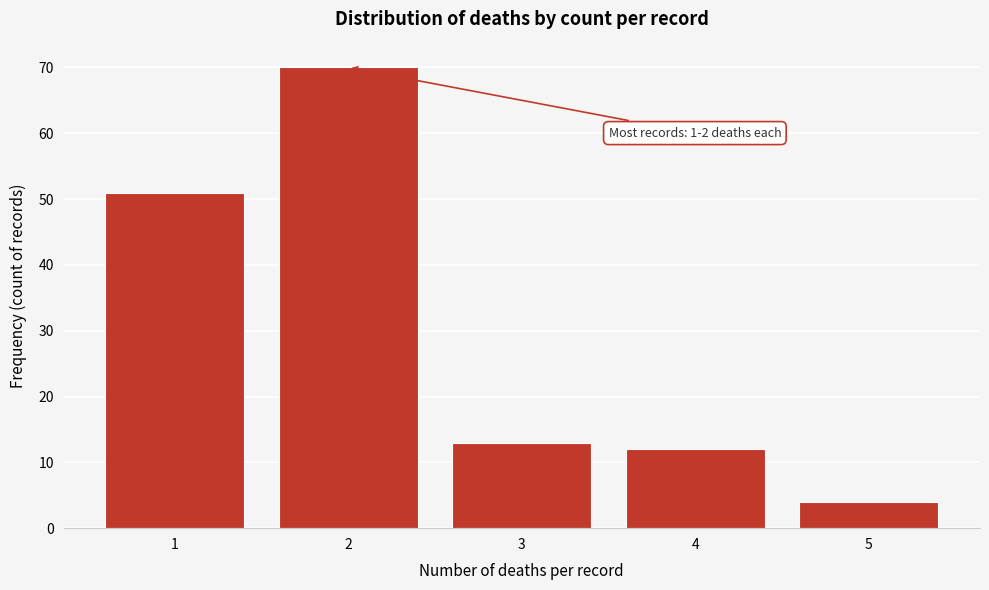

Reading left to right, list all the values displayed in this chart.

1=51	2=70	3=13	4=12	5=4